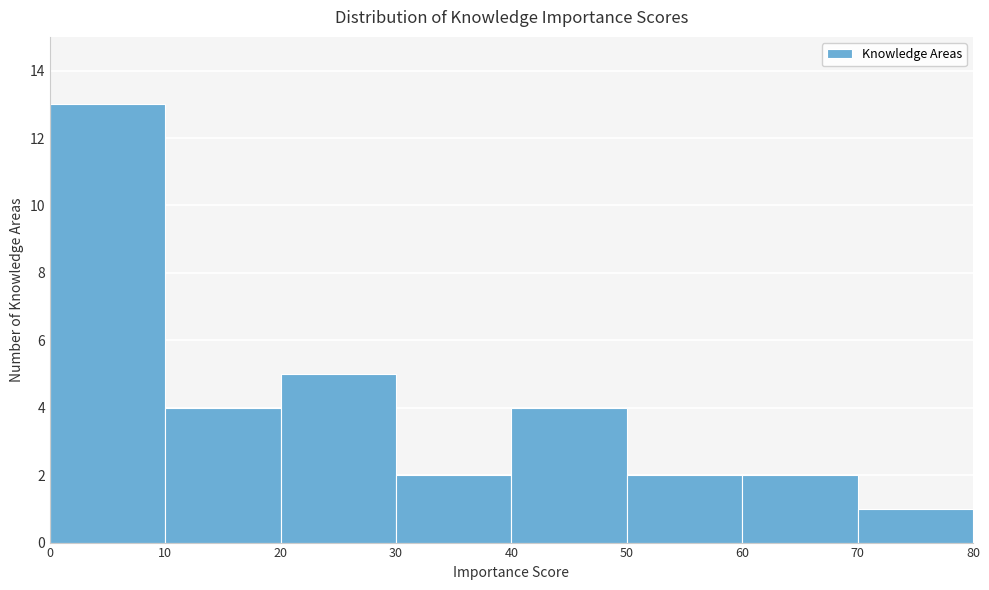

How tall is the bar that spans 50 to 60 on the x-axis? The values are not printed on the chart, so give them approximately, as read against the axis.

2